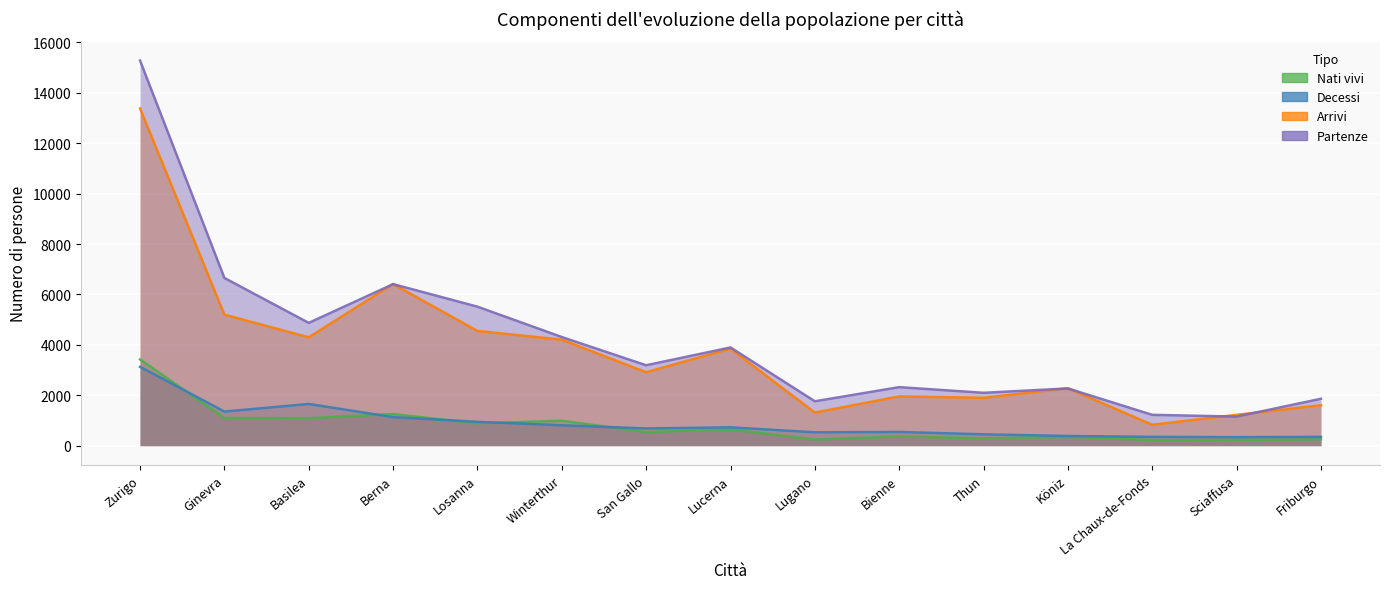

Is it true that Partenze equals 3335 at Köniz?

False